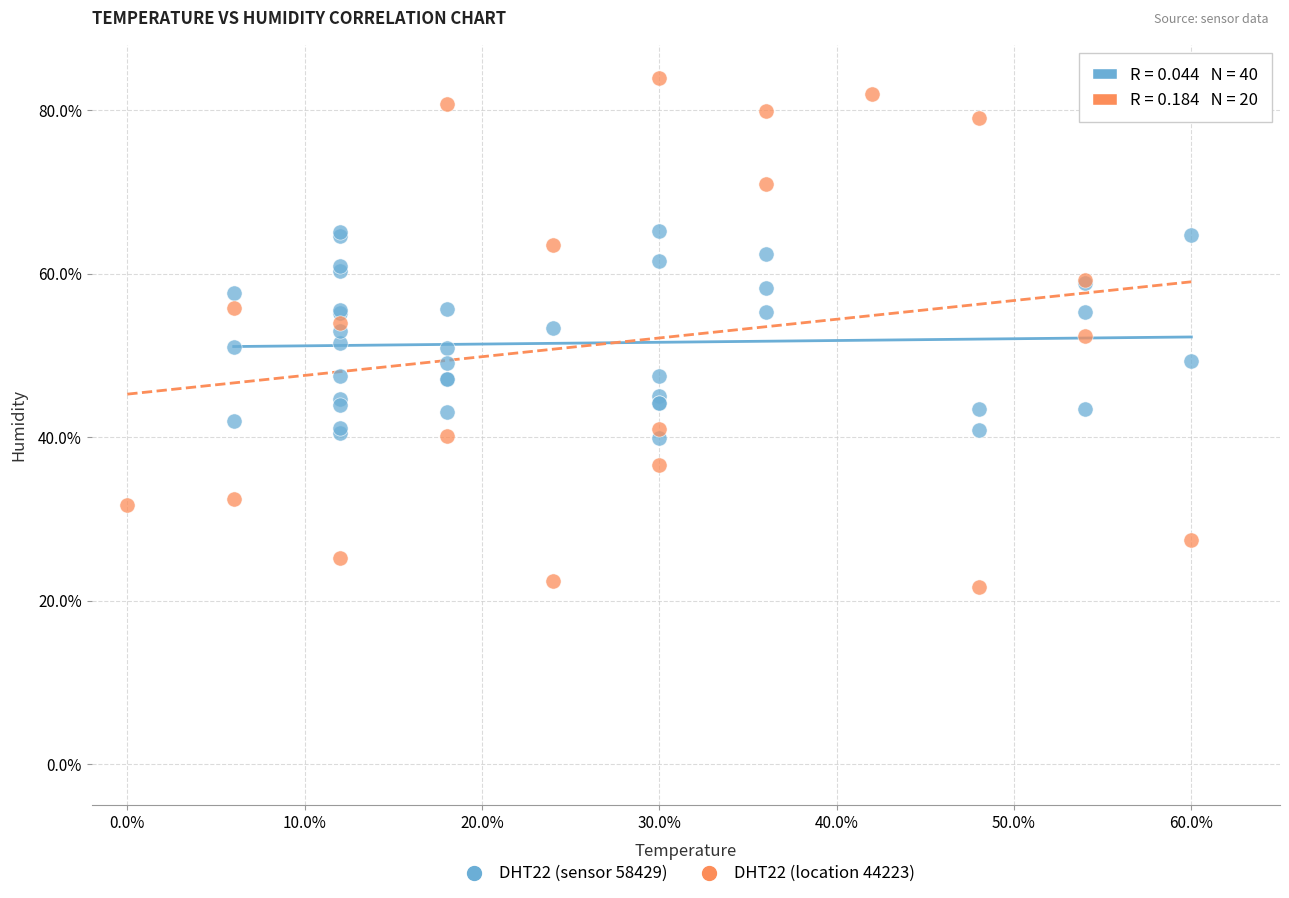

Which series has the widest spread of Y values?

DHT22 (location 44223)